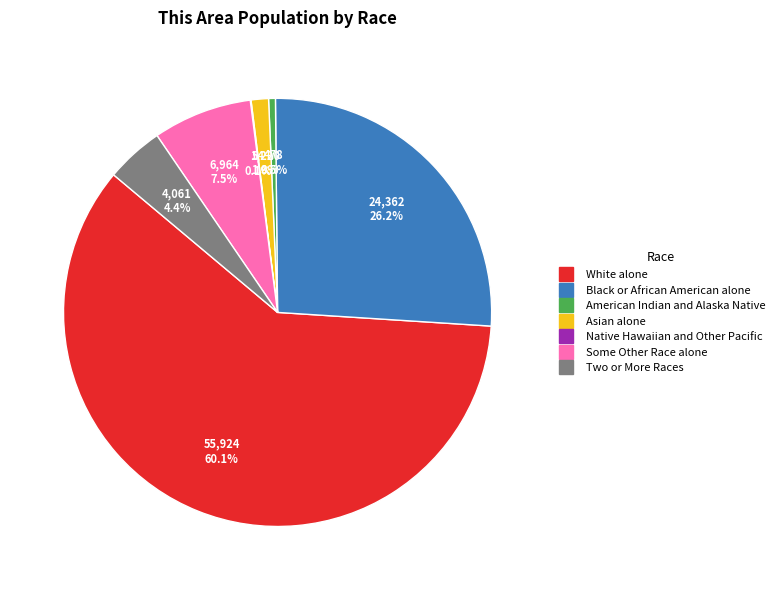

Does White alone represent more than half of the total?

Yes